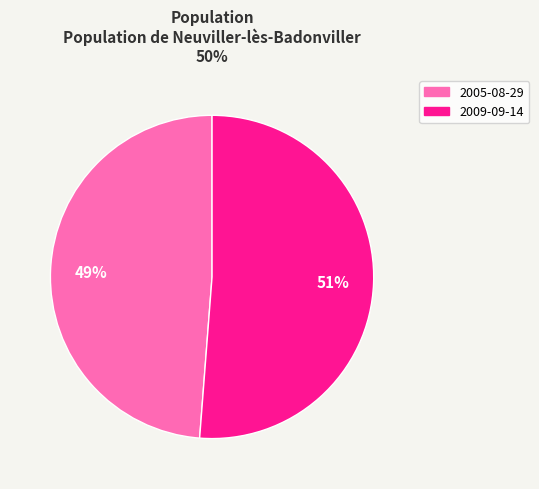

What is the ratio of the value at 2005-08-29 to the value at 2009-09-14?

1.0